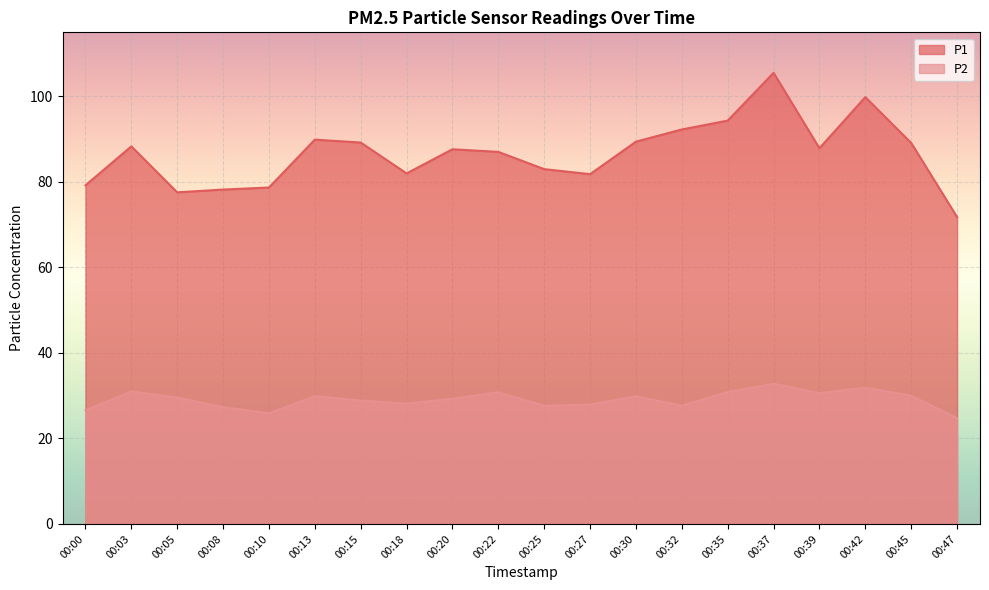

What is the maximum value shown in the chart?

105.5